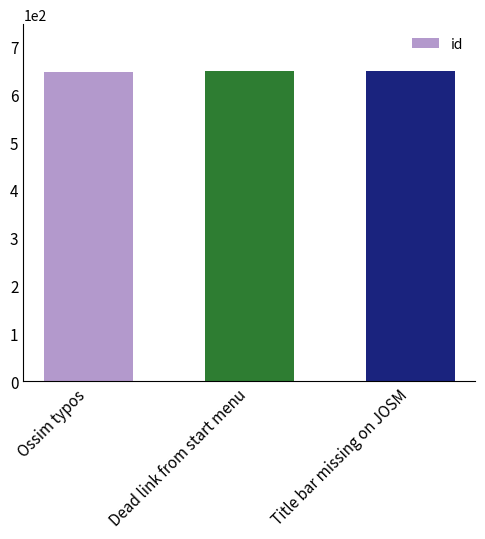

What is the difference between the maximum and second lowest values?

1